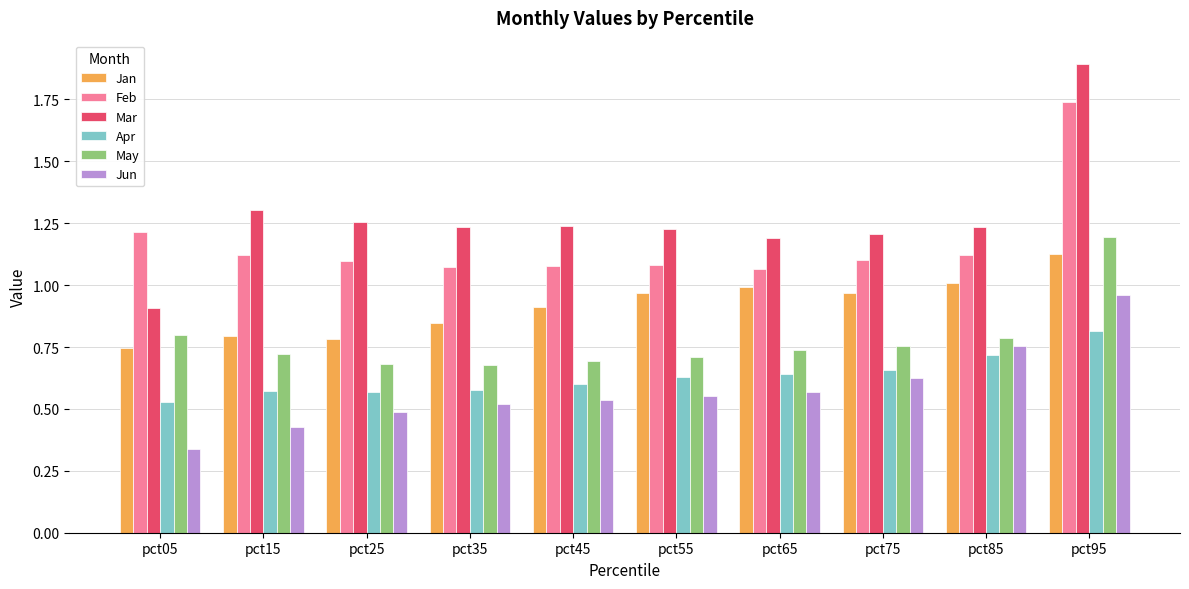

What is the total value across all series at pct55?

5.2